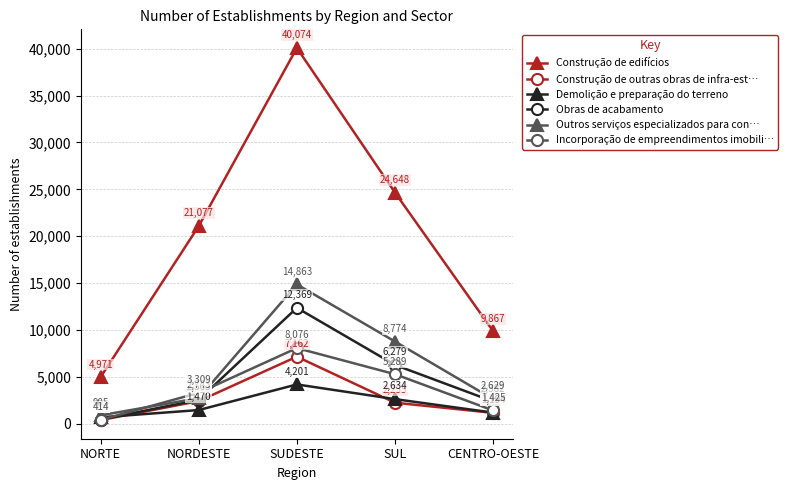

True or false: Construção de edifícios and Obras de acabamento cross at least once.

False